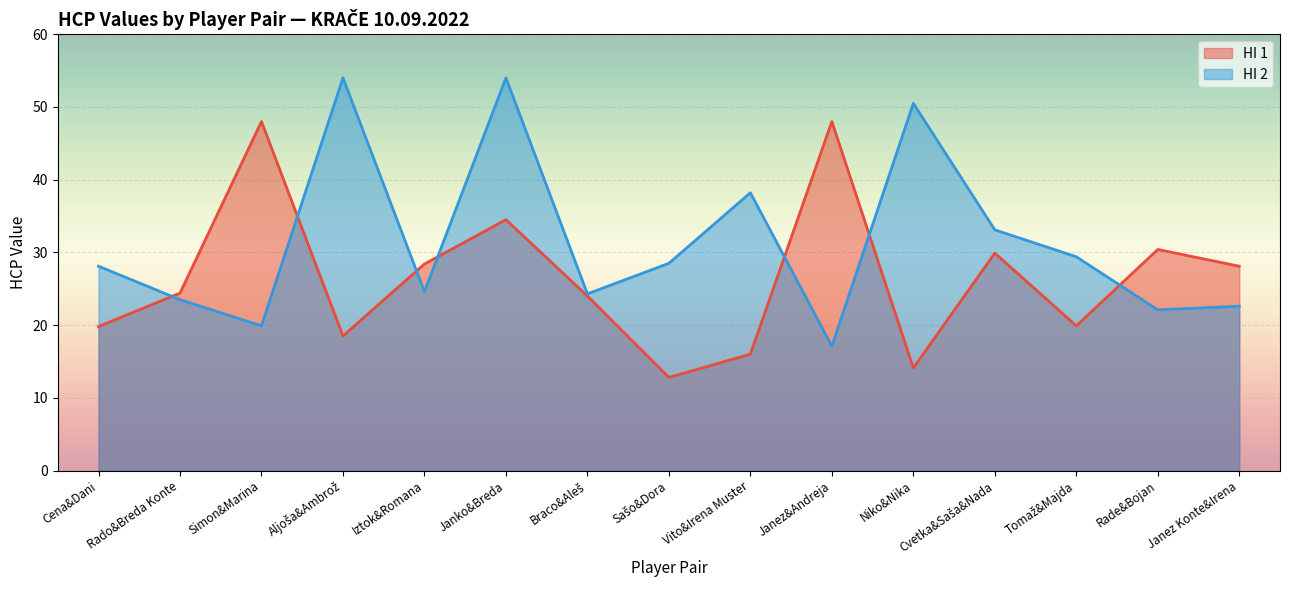

At which label does HI 2 reach its peak?

Aljoša&Ambrož